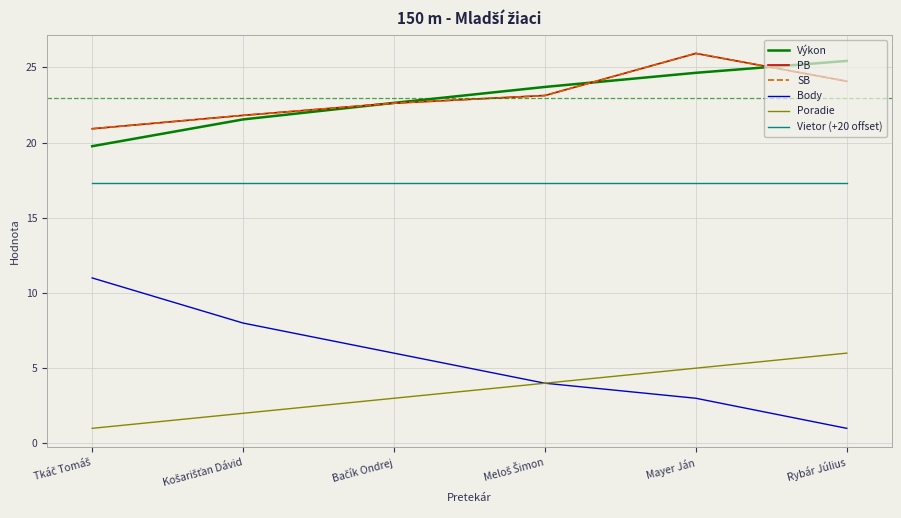

Does the chart have visible grid lines?

Yes